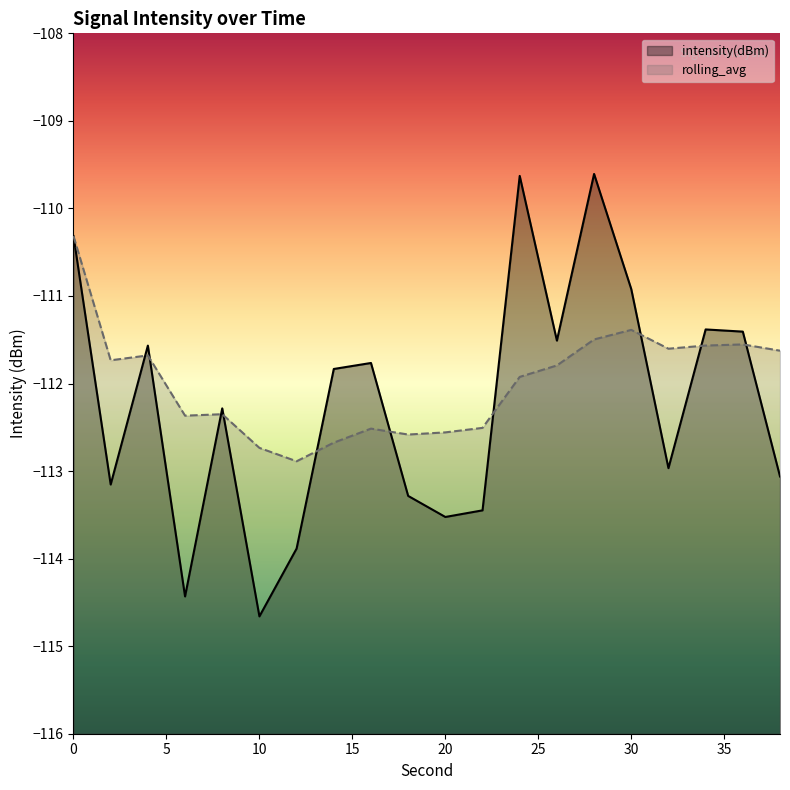

List the labels in order of rolling_avg value, smallest first.

12, 10, 14, 18, 20, 16, 22, 6, 8, 24, 26, 2, 4, 38, 32, 34, 36, 28, 30, 0